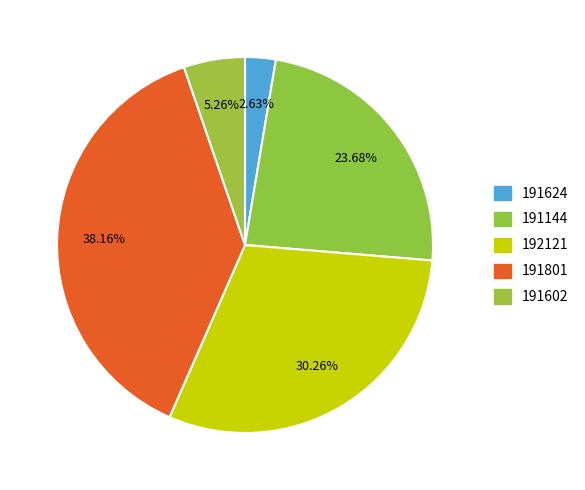

How many slices are in this pie chart?

5